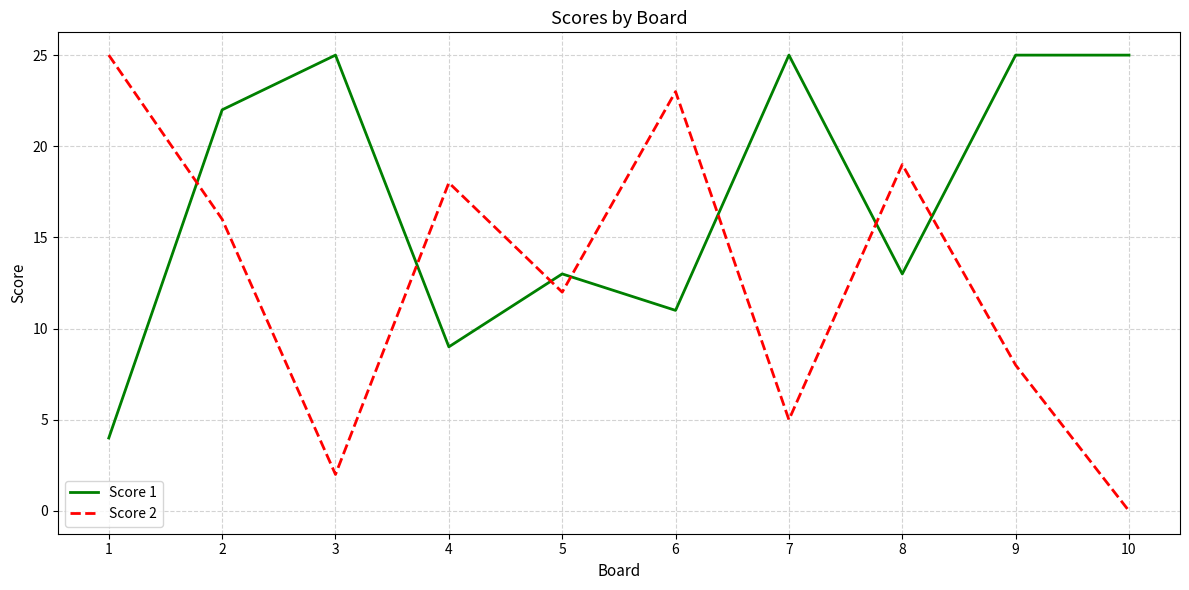

What is the sum of the Score 1 values at 10 and 1?

29